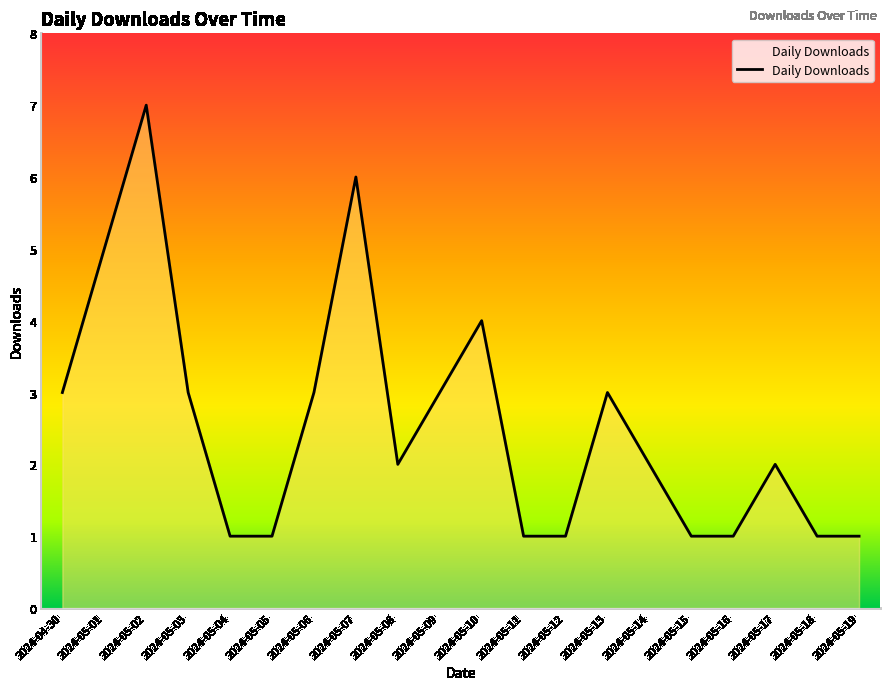

What is the difference between the maximum and second lowest values?

6